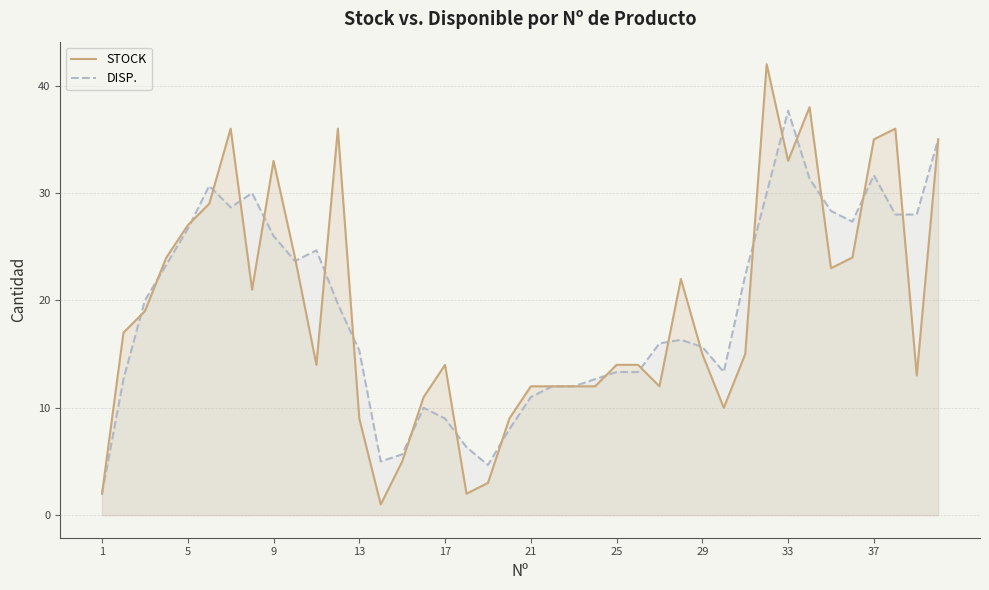

What is the difference between the maximum and second lowest values in the STOCK series?

40.0